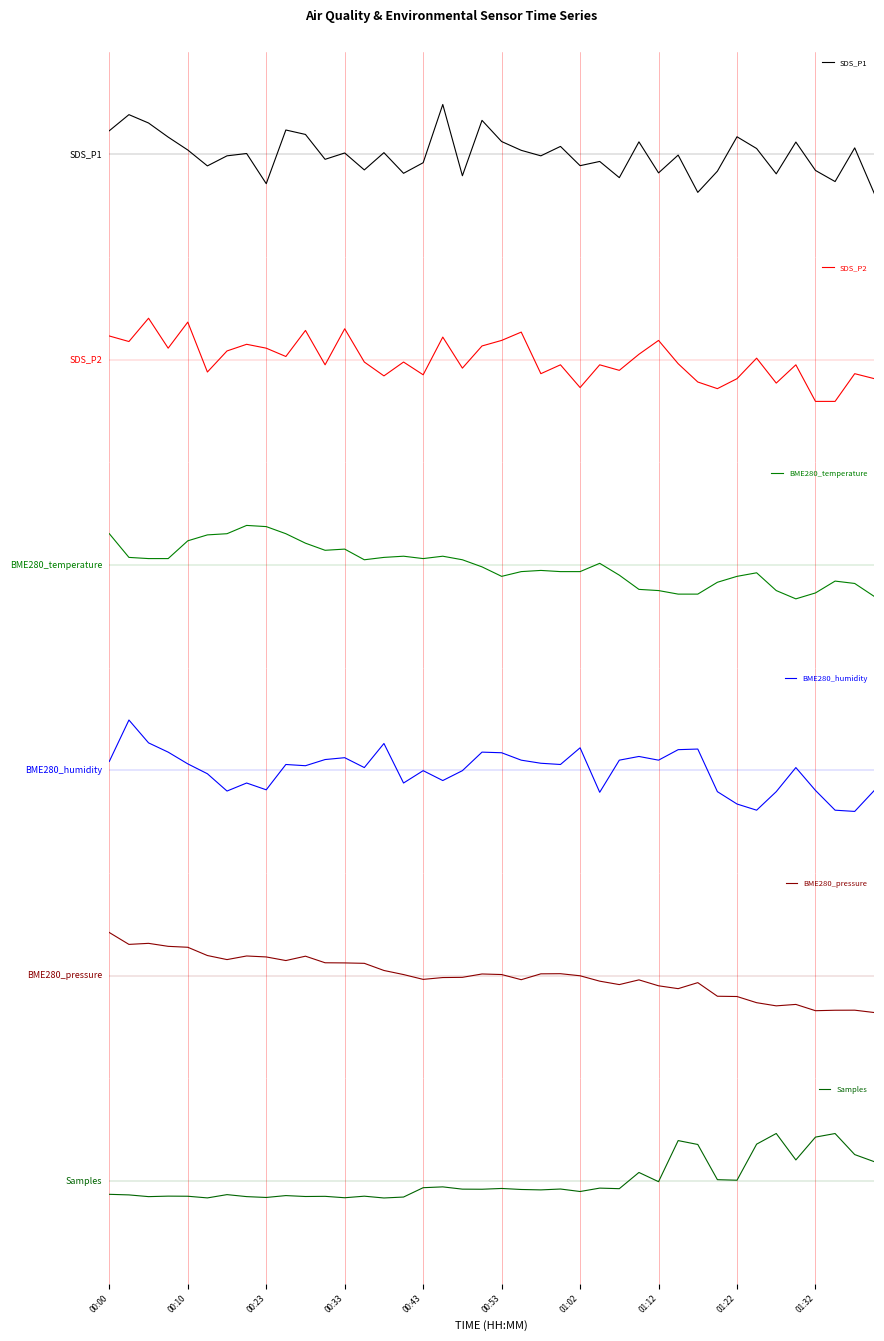

List the series in order of their peak value, highest first.

BME280_humidity, SDS_P1, Samples, BME280_pressure, SDS_P2, BME280_temperature